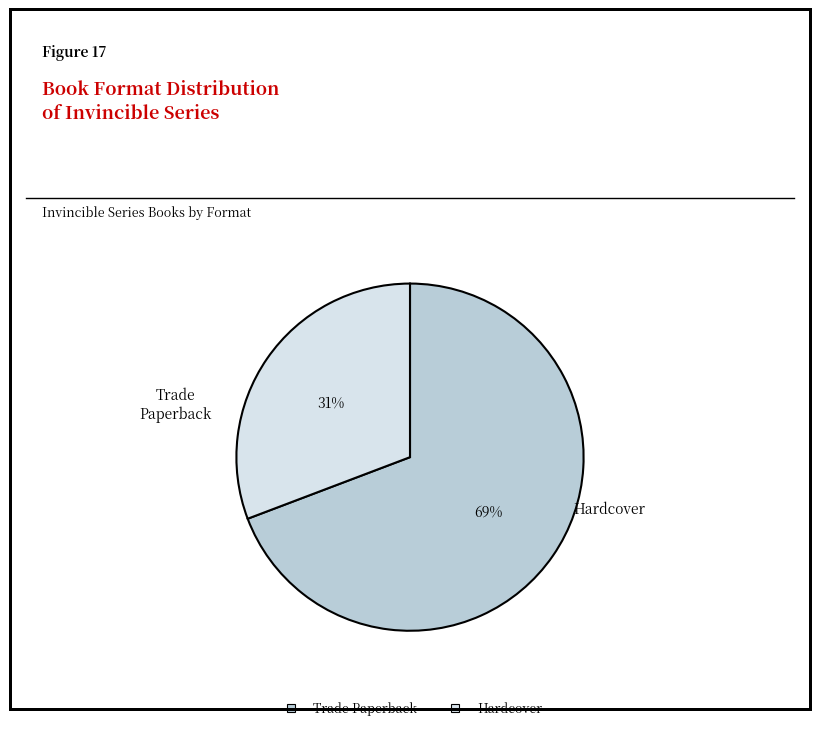

What is the ratio of the value at Trade Paperback to the value at Hardcover?

2.2